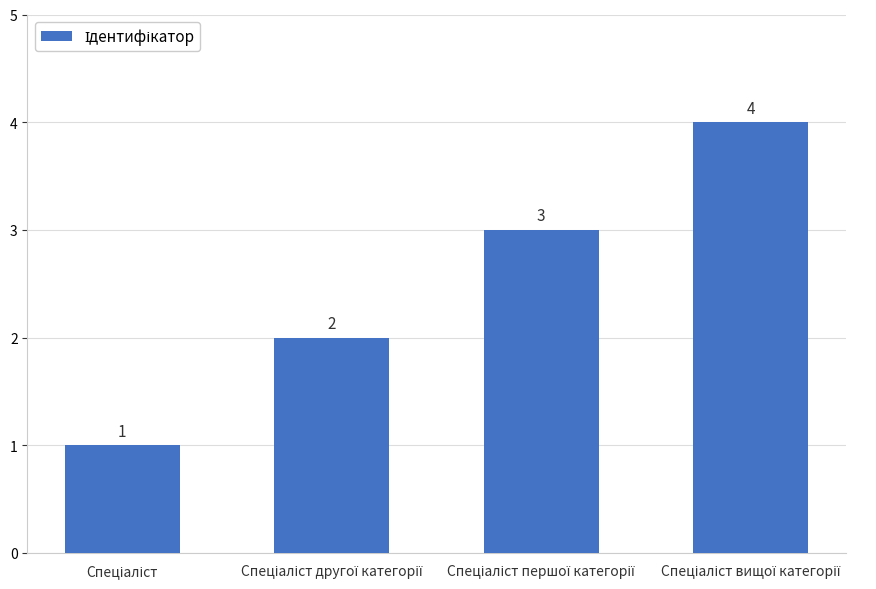

What is the value of the 4th bar from the left?

4